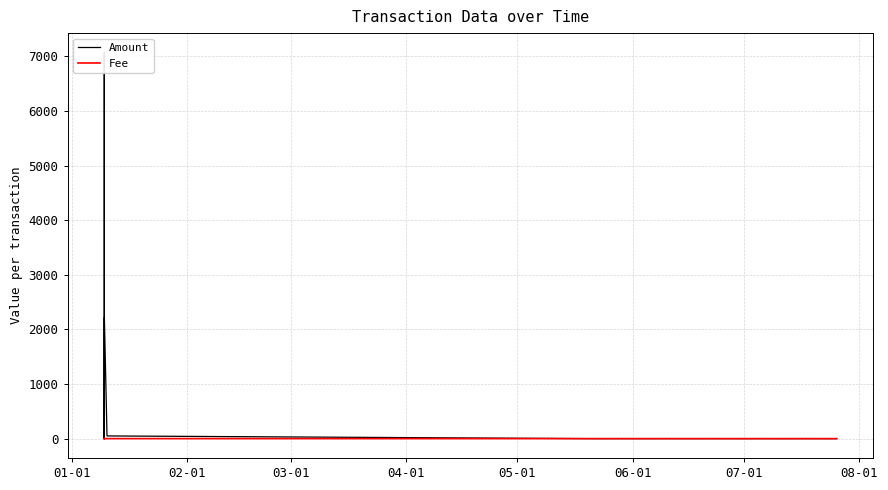

How many Fee values are between 1 and 2?

10